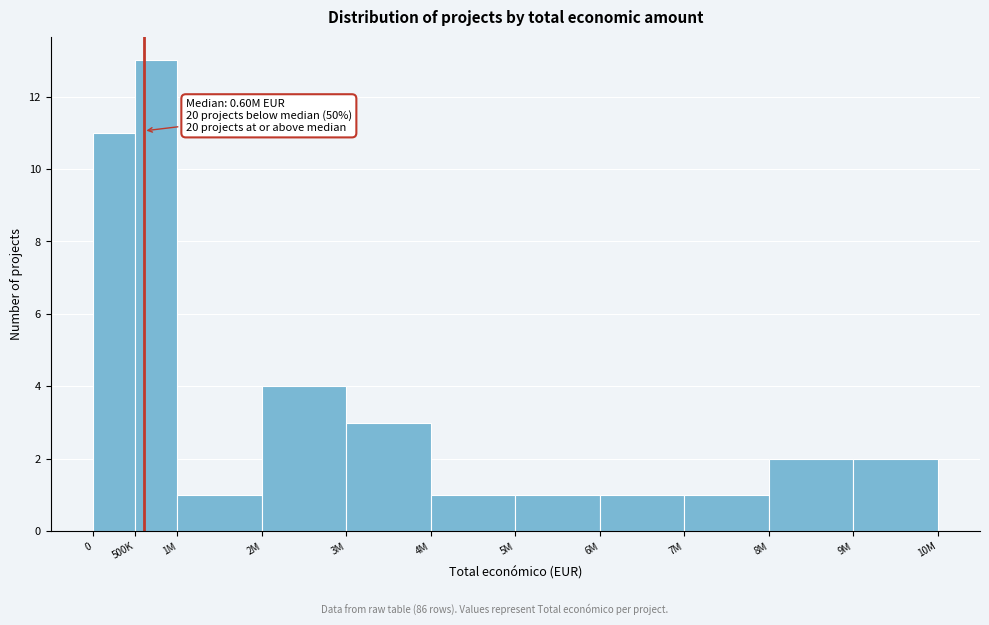

Reading left to right, extract all data points from this chart.

0=11	500K=13	1M=1	2M=4	3M=3	4M=1	5M=1	6M=1	7M=1	8M=2	9M=2